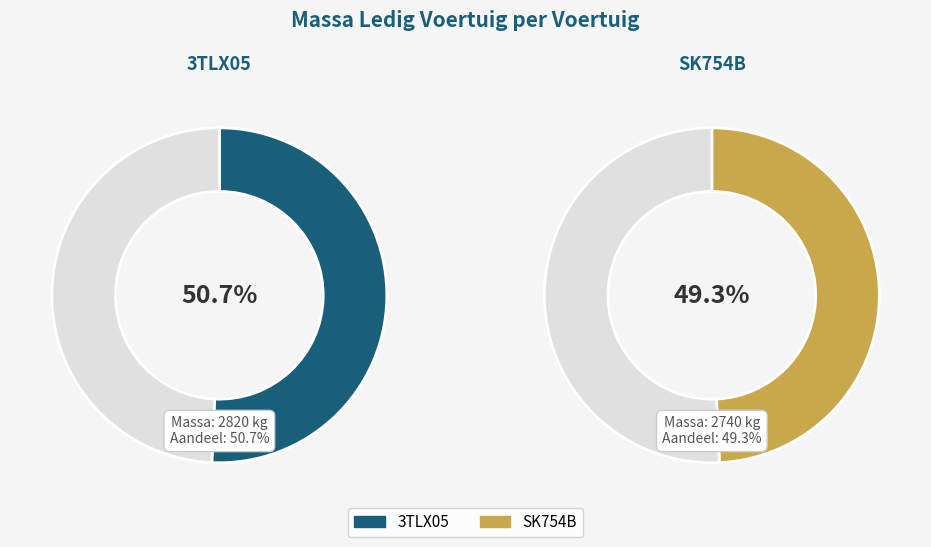

To the nearest percent, what is the difference between the largest and smallest slice percentages?

1%